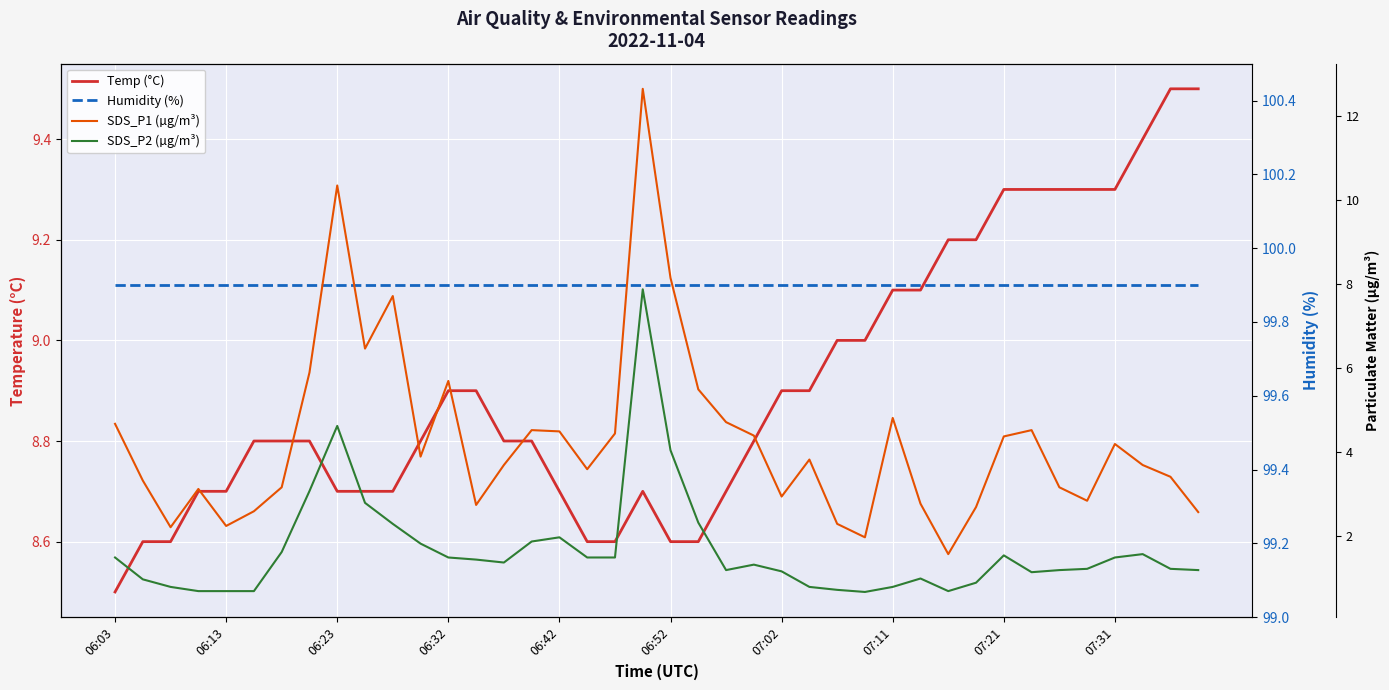

How many values in the SDS_P1 (µg/m³) series are below 3?

12